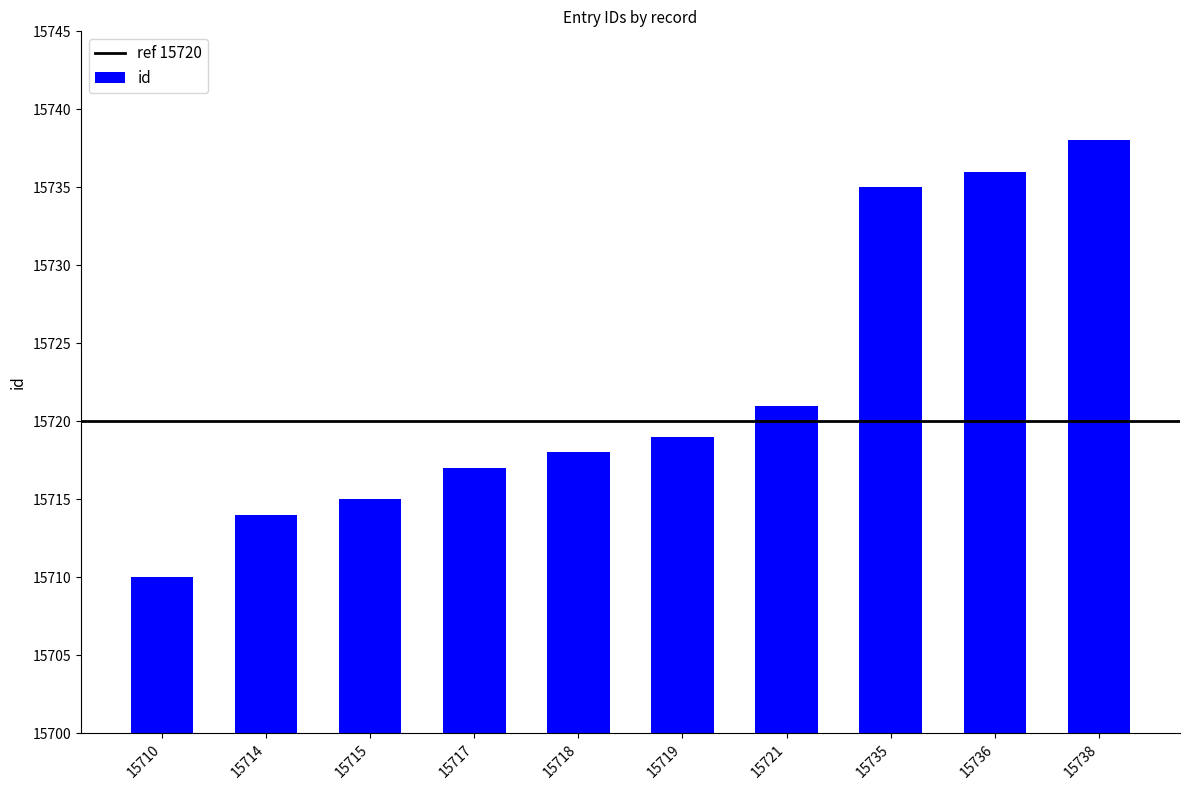

The value at 15738 is 3790. True or false?

False